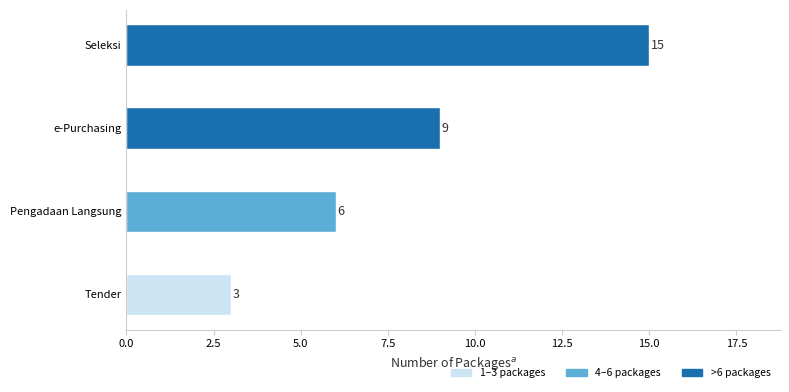

Rank the categories by value from lowest to highest.

Tender, Pengadaan Langsung, e-Purchasing, Seleksi